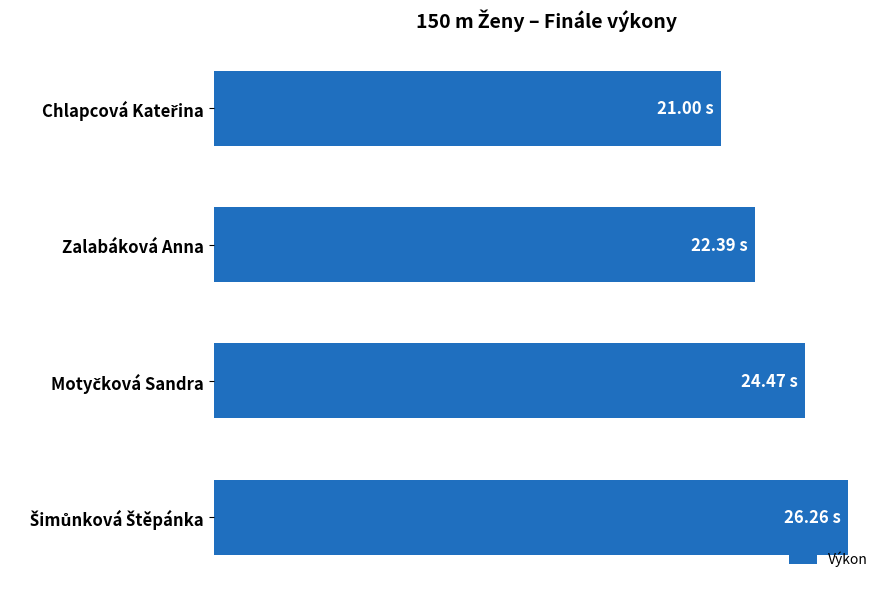

What is the difference between the second highest and second lowest values?

2.1